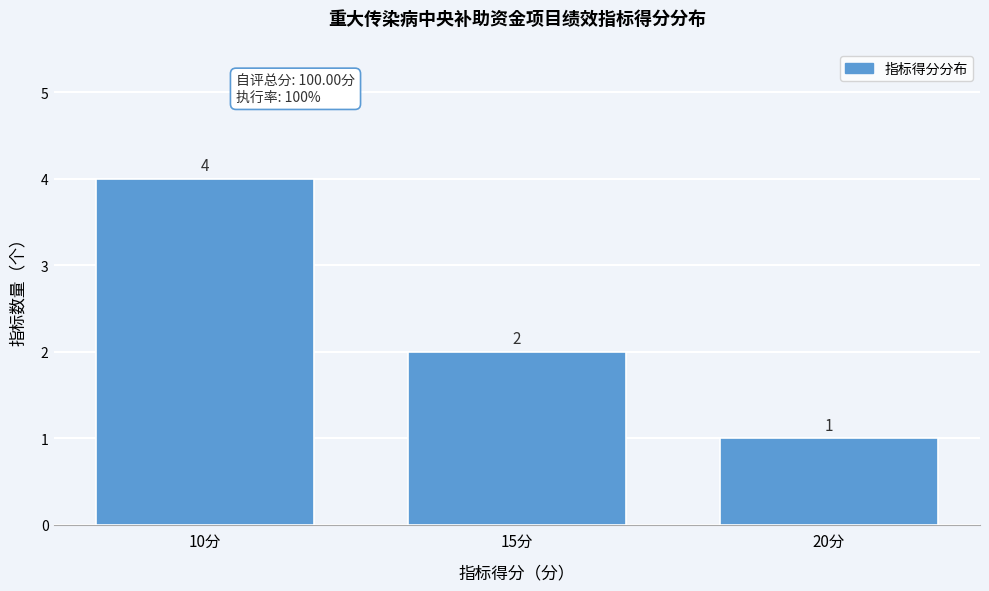

Reading left to right, list all the values displayed in this chart.

4	2	1